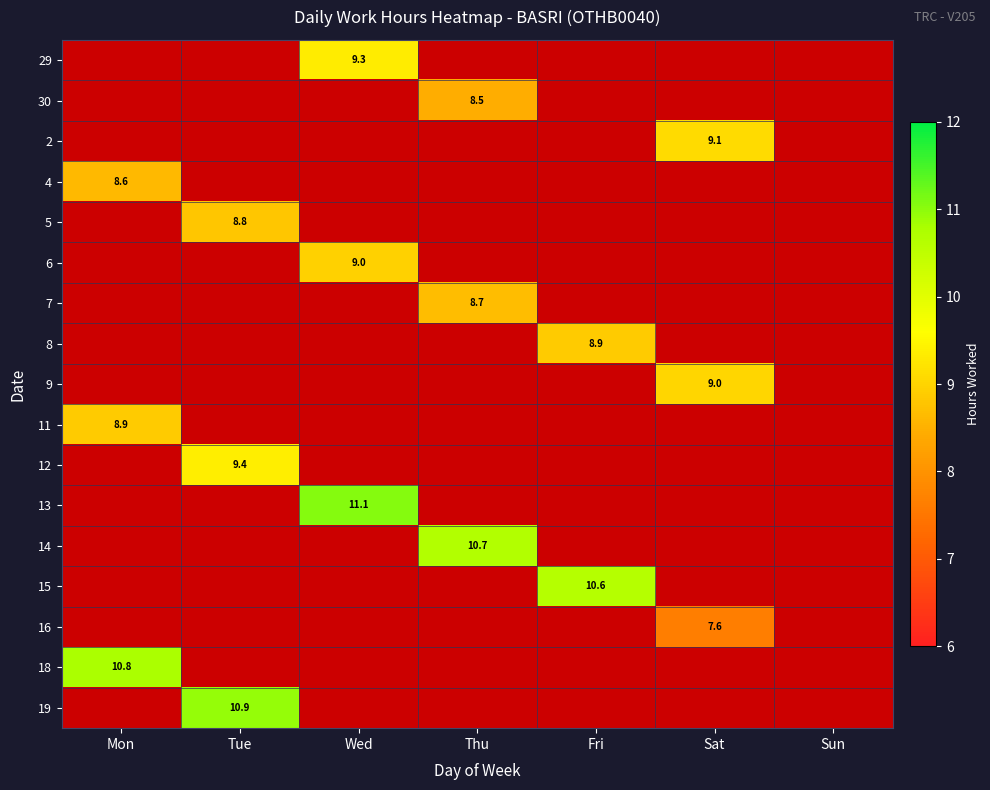

Rank the series at Sat from highest to lowest value.

2, 9, 16, 29, 30, 4, 5, 6, 7, 8, 11, 12, 13, 14, 15, 18, 19